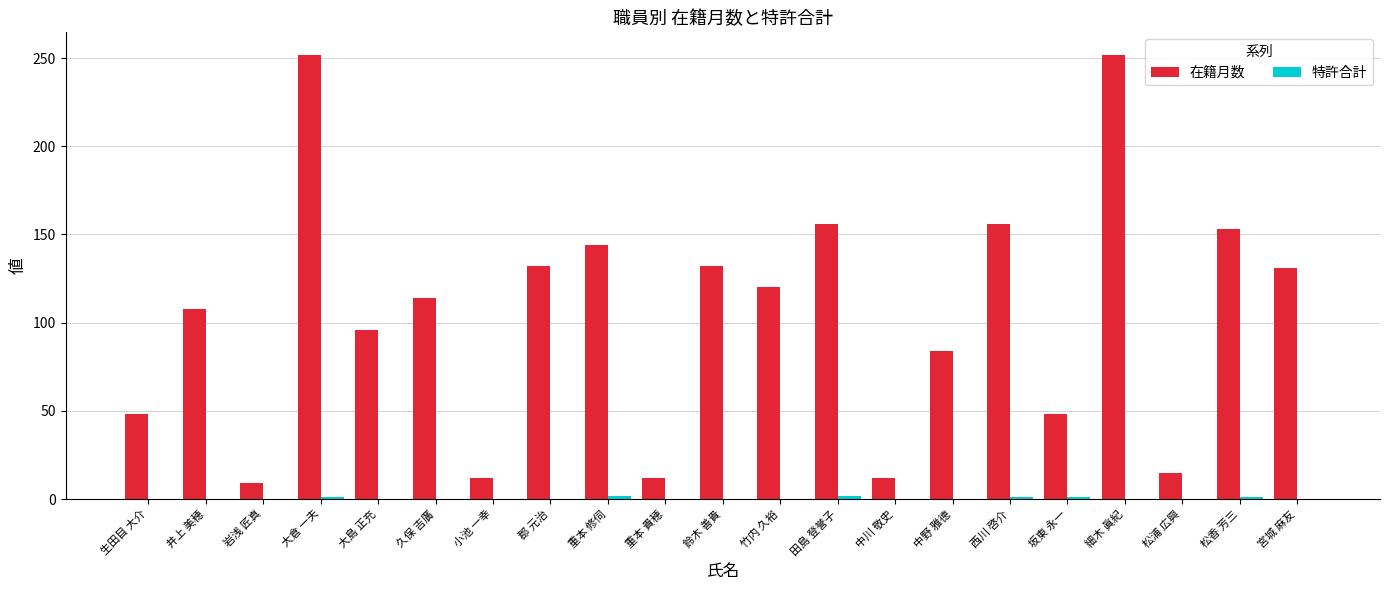

What is the sum of all 在籍月数 values?

2186